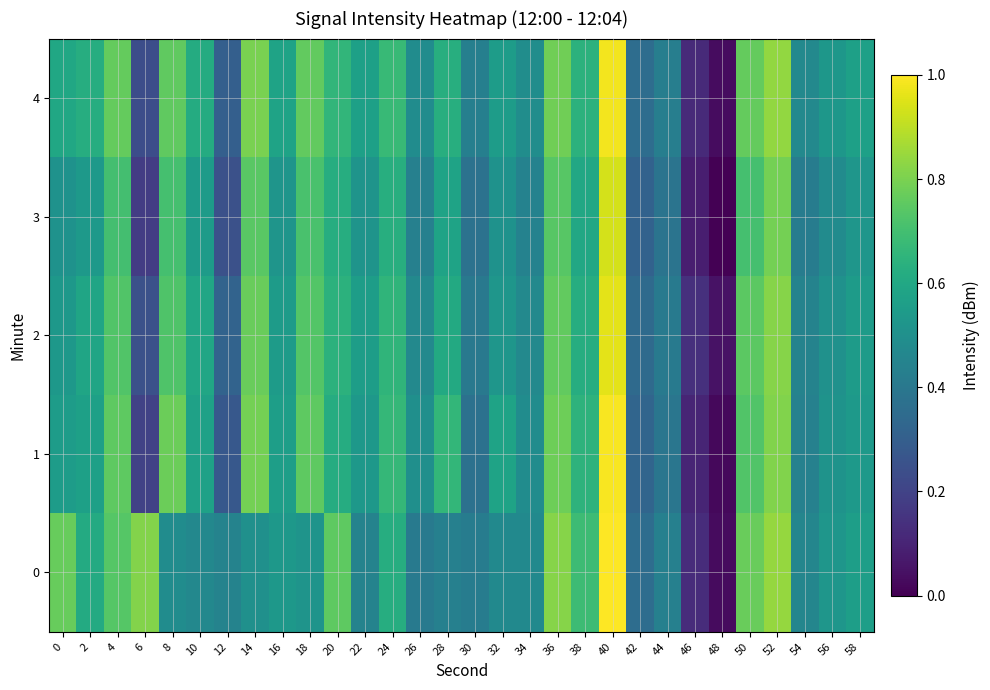

Reading left to right, transcribe all the data shown in this chart.

0: 0=0.8	2=0.6	4=0.7	6=0.8	8=0.5	10=0.5	12=0.4	14=0.5	16=0.5	18=0.5	20=0.8	22=0.4	24=0.6	26=0.4	28=0.4	30=0.4	32=0.5	34=0.5	36=0.8	38=0.7	40=1.0	42=0.4	44=0.4	46=0.1	48=0.0	50=0.8	52=0.8	54=0.5	56=0.5	58=0.6
1: 0=0.6	2=0.6	4=0.8	6=0.2	8=0.8	10=0.6	12=0.3	14=0.8	16=0.6	18=0.8	20=0.6	22=0.5	24=0.7	26=0.5	28=0.7	30=0.4	32=0.6	34=0.5	36=0.8	38=0.6	40=1.0	42=0.3	44=0.4	46=0.1	48=0.0	50=0.7	52=0.8	54=0.4	56=0.5	58=0.5
2: 0=0.5	2=0.6	4=0.7	6=0.2	8=0.7	10=0.6	12=0.3	14=0.8	16=0.6	18=0.7	20=0.6	22=0.6	24=0.7	26=0.5	28=0.6	30=0.4	32=0.5	34=0.5	36=0.8	38=0.6	40=1.0	42=0.3	44=0.4	46=0.1	48=0.0	50=0.7	52=0.8	54=0.4	56=0.5	58=0.6
3: 0=0.5	2=0.5	4=0.7	6=0.2	8=0.7	10=0.5	12=0.2	14=0.7	16=0.5	18=0.7	20=0.6	22=0.5	24=0.6	26=0.4	28=0.6	30=0.4	32=0.5	34=0.4	36=0.7	38=0.6	40=0.9	42=0.3	44=0.4	46=0.1	48=0.0	50=0.7	52=0.8	54=0.4	56=0.5	58=0.5
4: 0=0.6	2=0.6	4=0.8	6=0.2	8=0.8	10=0.6	12=0.3	14=0.8	16=0.6	18=0.8	20=0.7	22=0.6	24=0.7	26=0.5	28=0.6	30=0.4	32=0.6	34=0.5	36=0.8	38=0.6	40=1.0	42=0.4	44=0.4	46=0.1	48=0.0	50=0.8	52=0.8	54=0.5	56=0.5	58=0.6